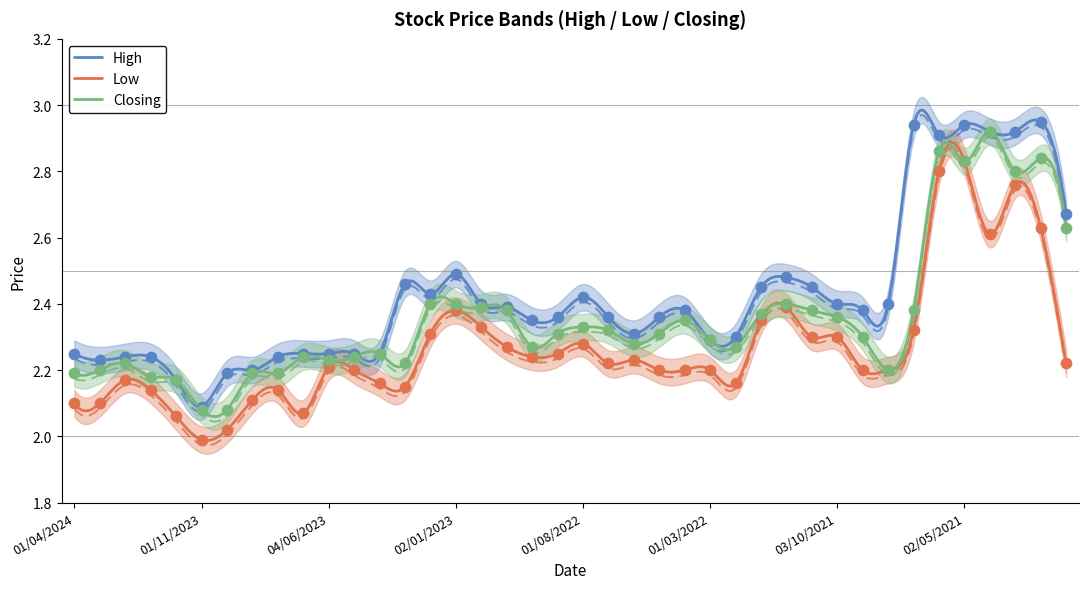

Which series contains the highest Y value?

High